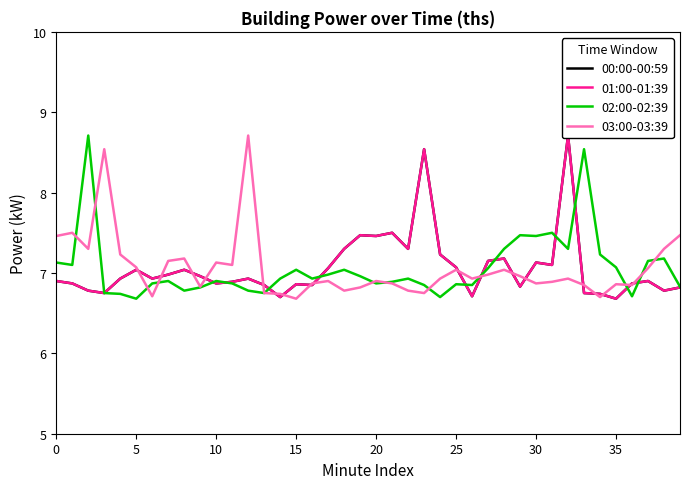

Is it true that 02:00-02:39 equals 10.7 at 20?

False